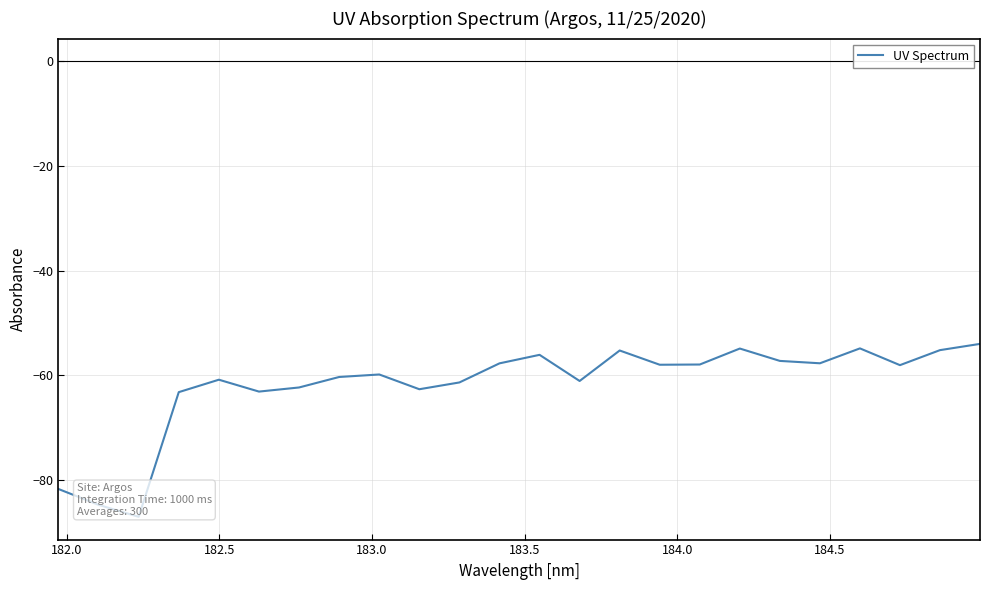

What is the maximum value shown in the chart?

-54.0